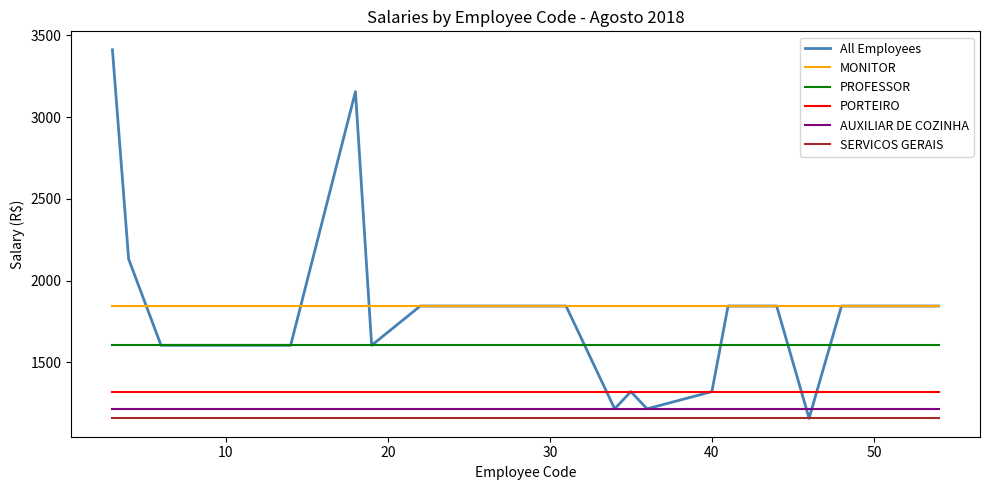

What is the average value of the AUXILIAR DE COZINHA series?

1216.2